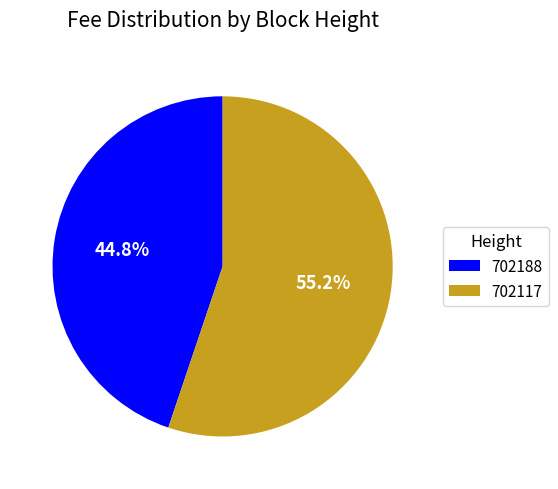

To the nearest percent, what is the average slice percentage?

50%